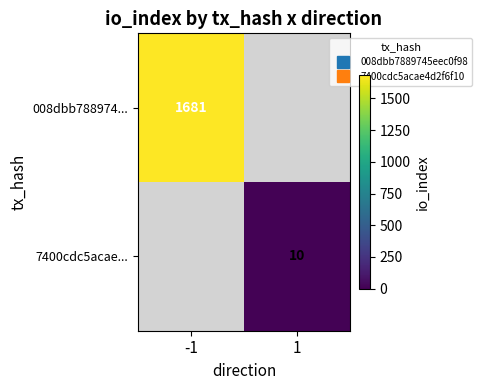

Between -1 and 1, which is larger?

-1